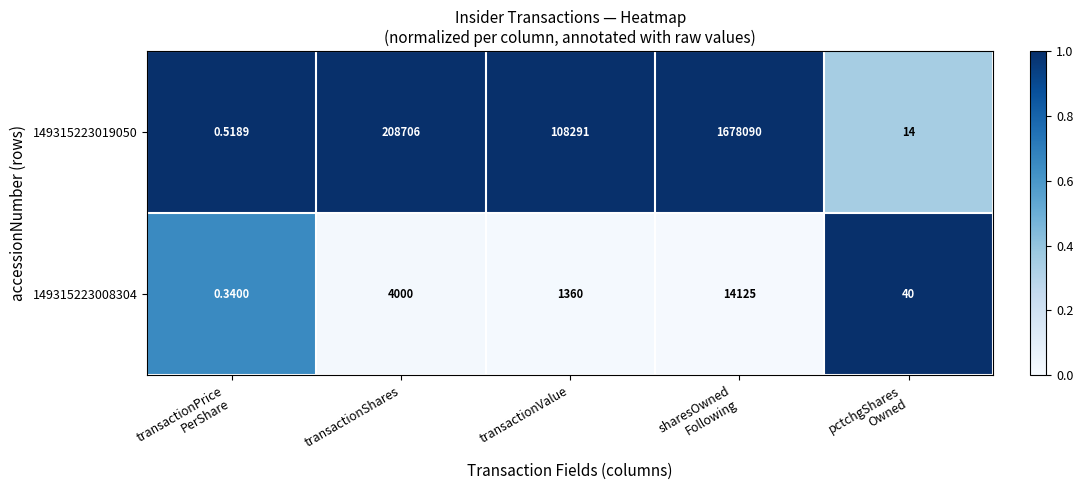

Which series changed the most between transactionValue and sharesOwned
Following?

149315223019050